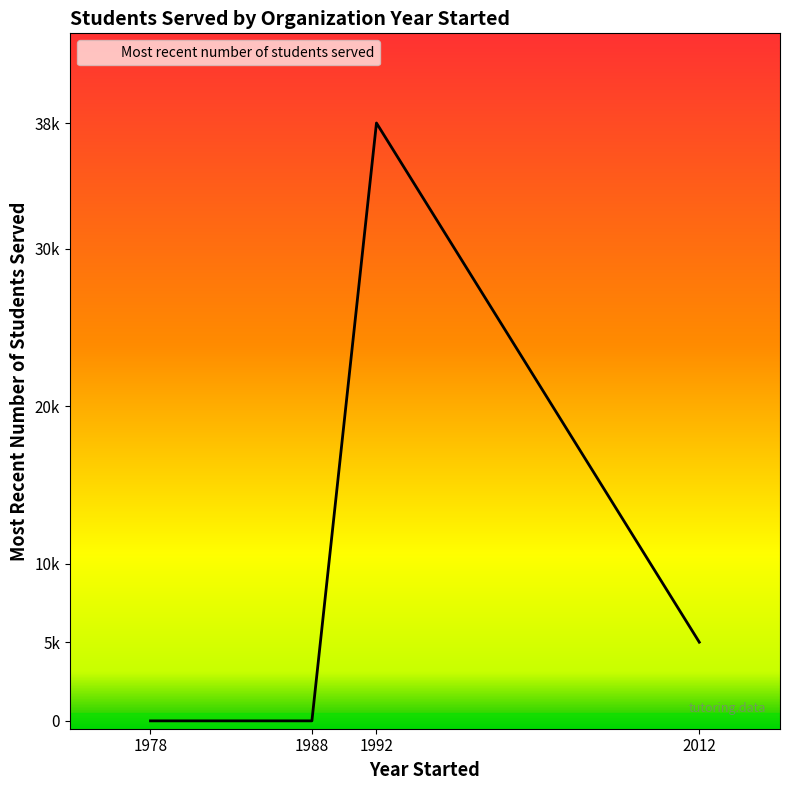

The chart shows a value of -20156 at 1988. True or false?

False